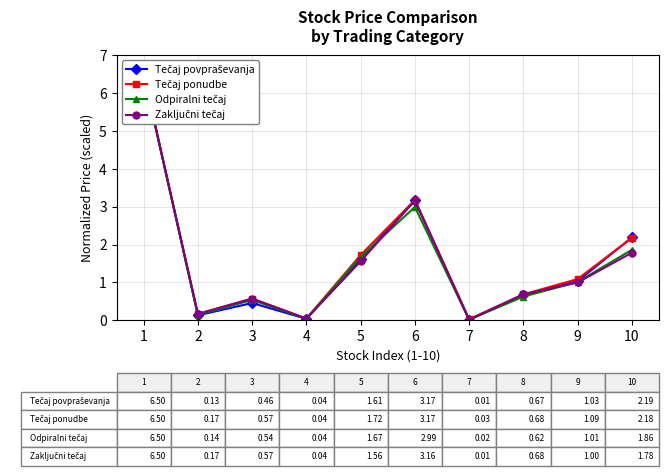

How many lines are shown in the chart?

4